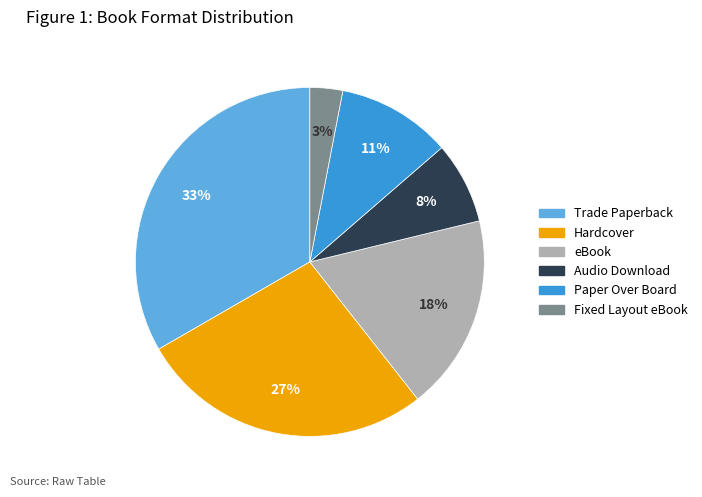

To the nearest percent, what portion does Audio Download represent?

8%